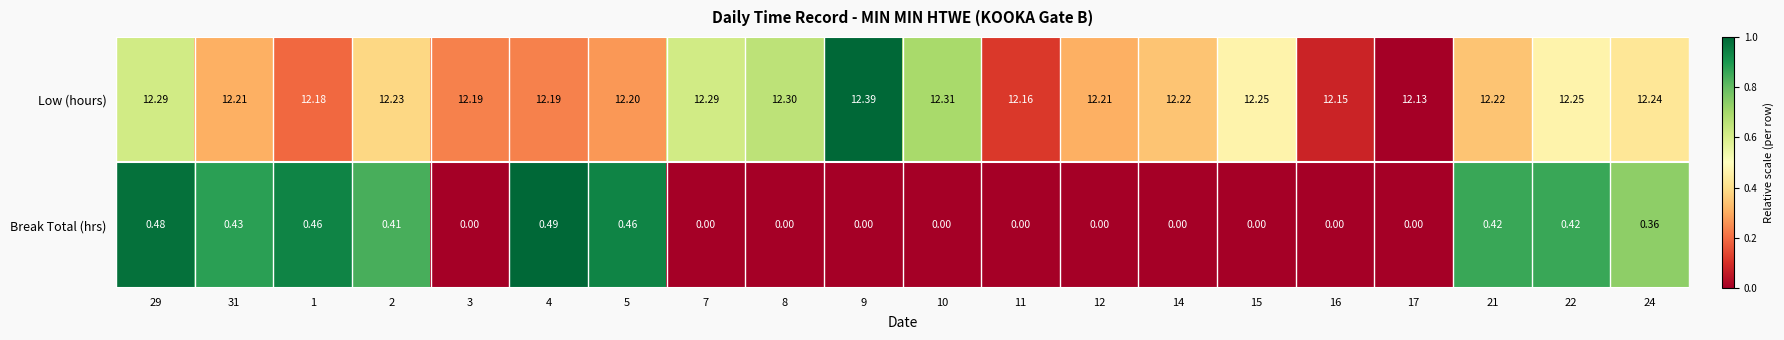

Which series has the largest total across all categories?

Low (hours)